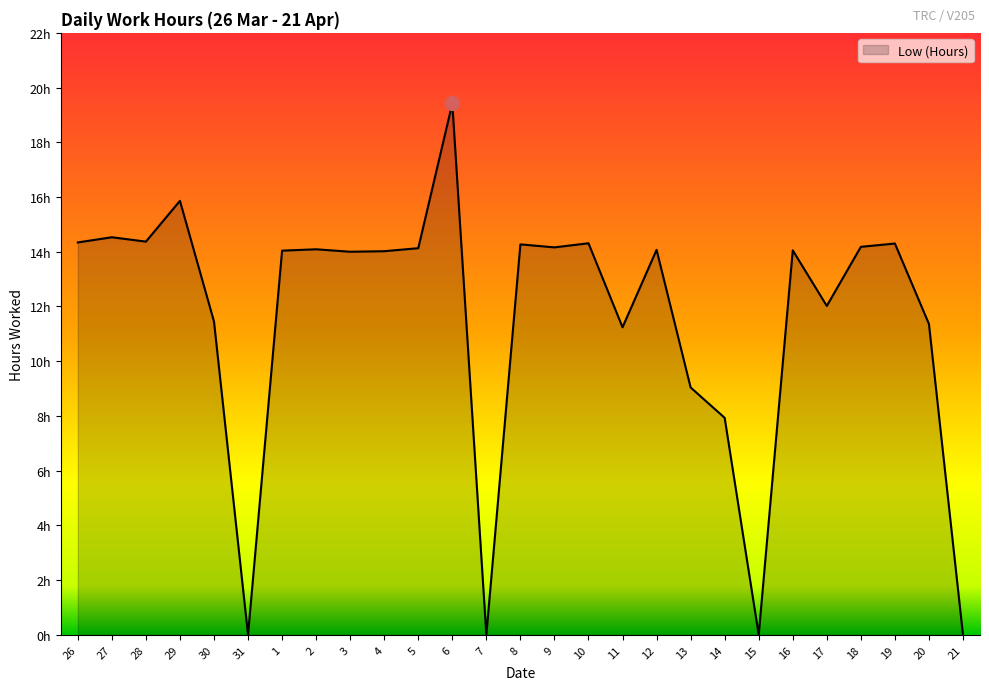

Reading left to right, what are all the values shown in this chart?

26=14.3	27=14.5	28=14.4	29=15.9	30=11.4	31=0.0	1=14.0	2=14.1	3=14.0	4=14.0	5=14.1	6=19.4	7=0.0	8=14.3	9=14.2	10=14.3	11=11.2	12=14.1	13=9.0	14=7.9	15=0.0	16=14.1	17=12.0	18=14.2	19=14.3	20=11.4	21=0.0